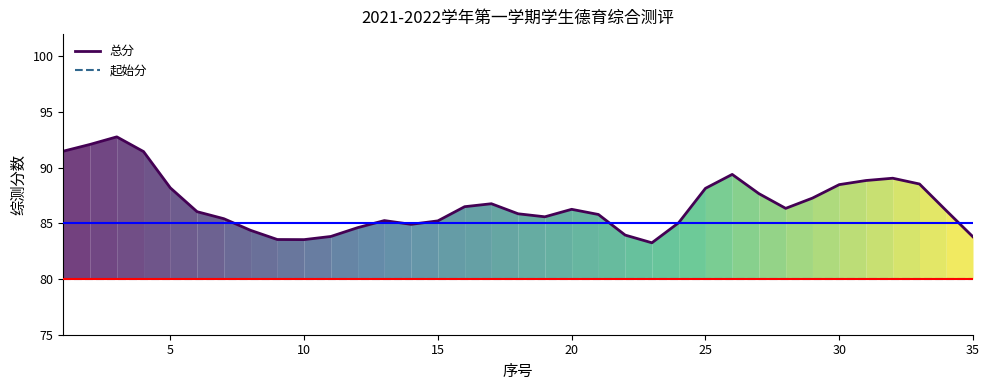

Does the chart display data point markers on the line(s)?

No